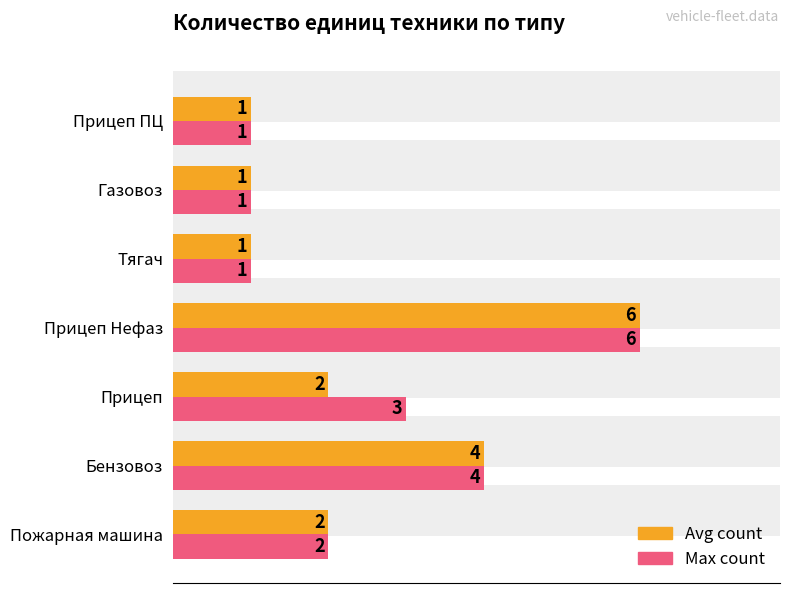

What is the value of the Avg count bar at the 2nd from the left?

4